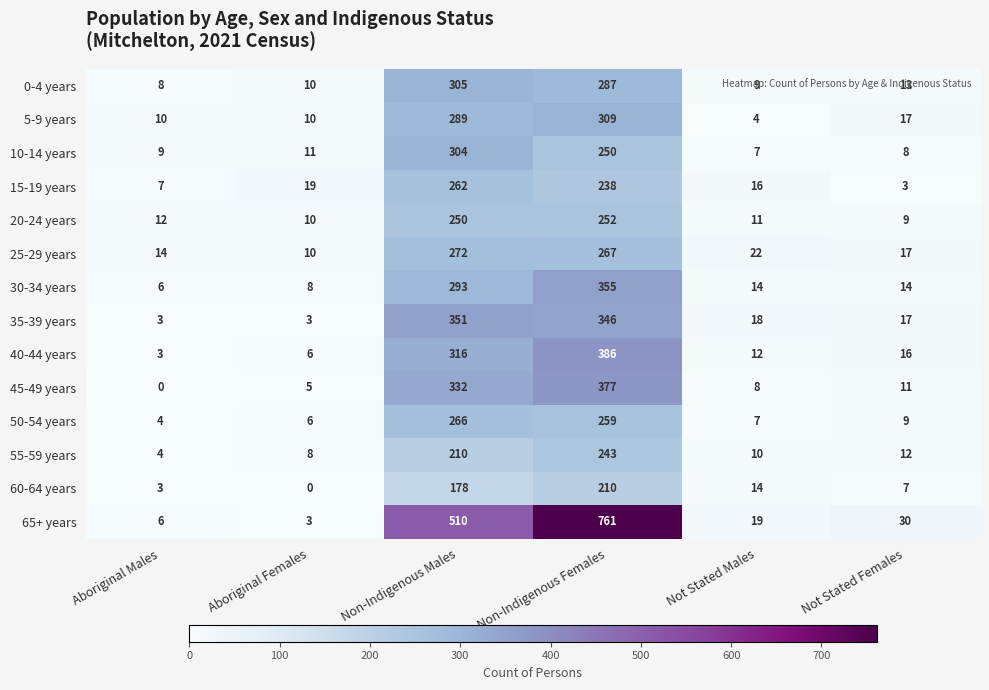

What is the difference between the highest and lowest values at Not Stated Females?

27